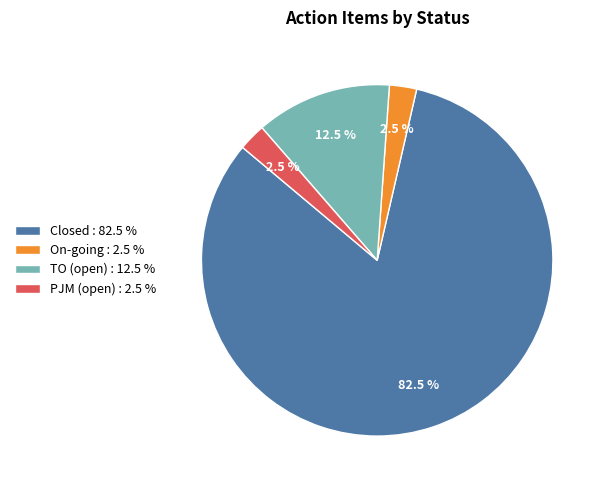

How many slices are in this pie chart?

4